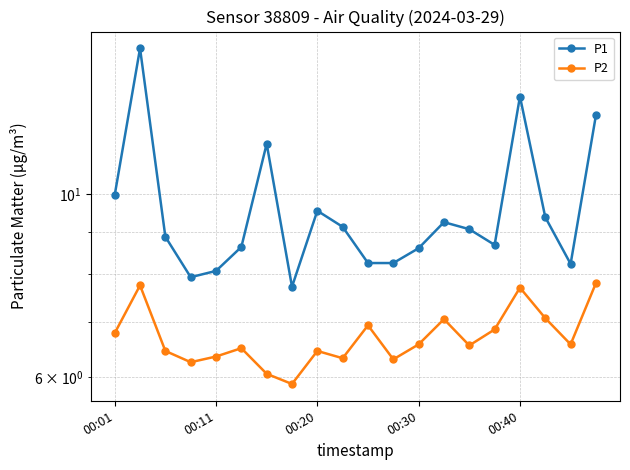

Rank the series by their average value, from lowest to highest.

P2, P1